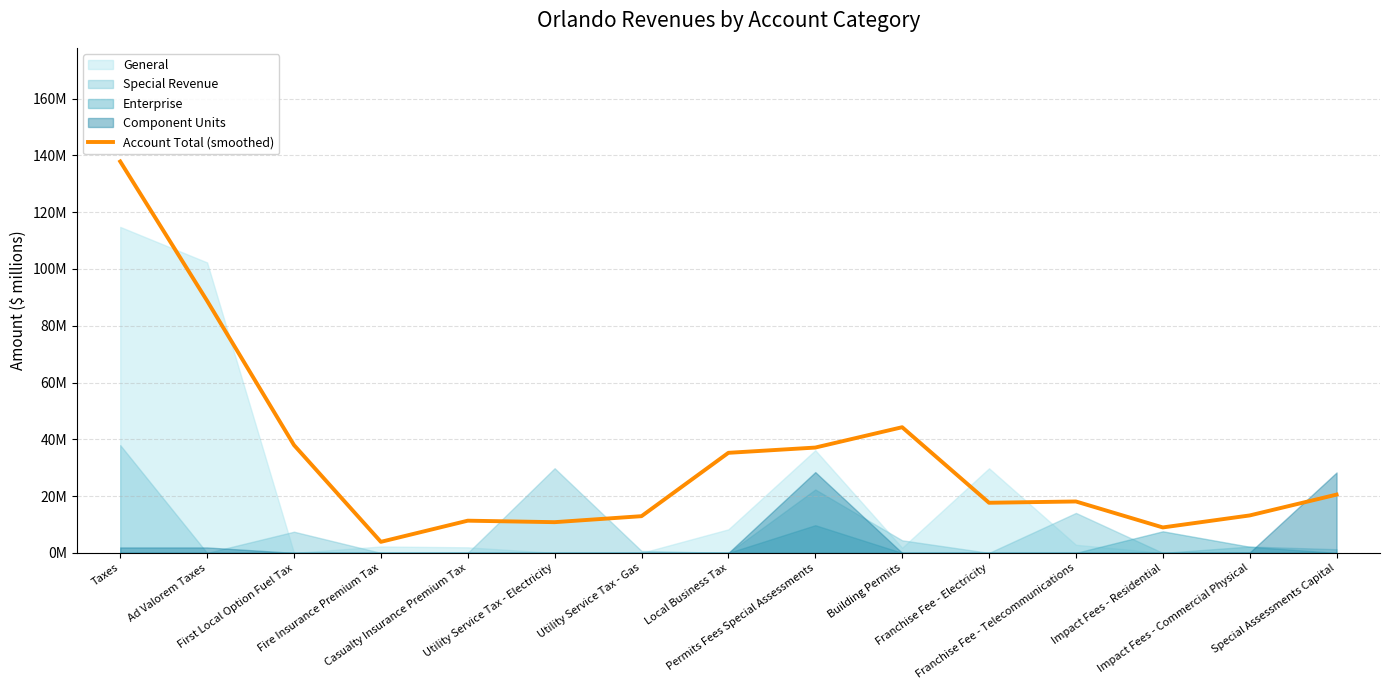

List the labels in order of value, smallest first.

Fire Insurance Premium Tax, Impact Fees - Residential, Utility Service Tax - Electricity, Casualty Insurance Premium Tax, Utility Service Tax - Gas, Impact Fees - Commercial Physical, Franchise Fee - Electricity, Franchise Fee - Telecommunications, Special Assessments Capital, Local Business Tax, Permits Fees Special Assessments, First Local Option Fuel Tax, Building Permits, Ad Valorem Taxes, Taxes